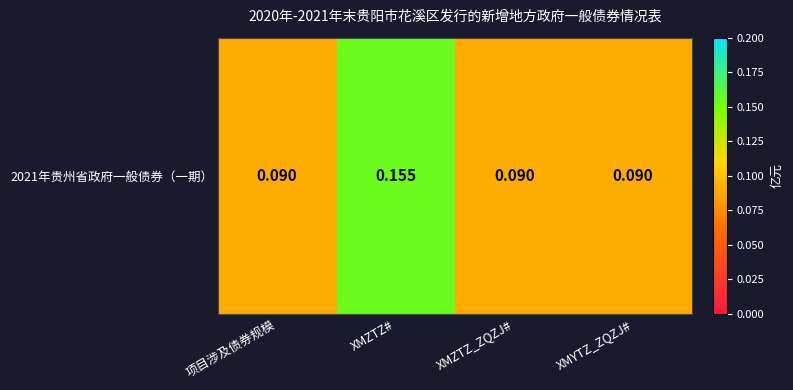

What is the change in value from XMZTZ# to XMYTZ_ZQZJ#?

-0.1